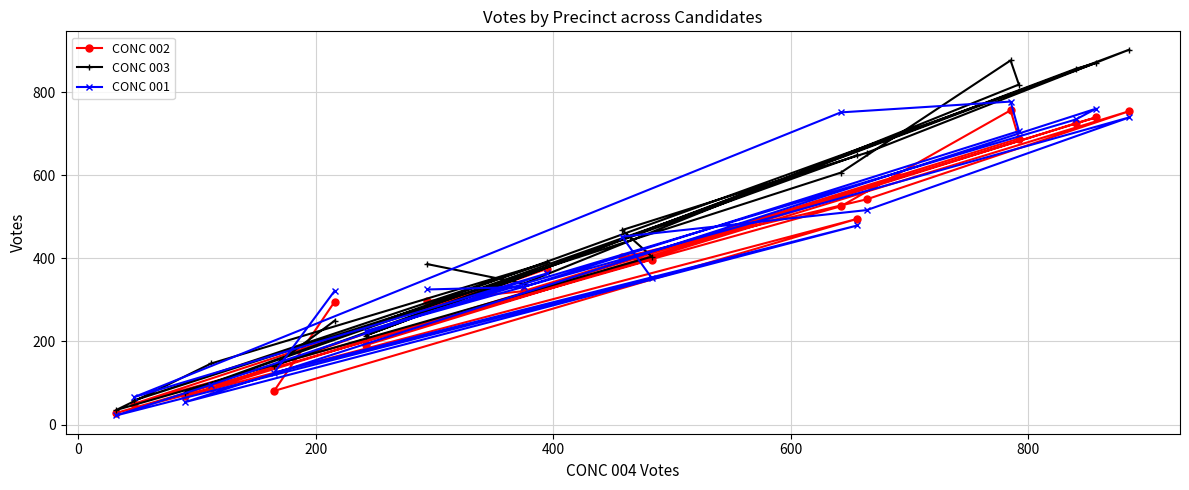

Reading left to right, transcribe all the data shown in this chart.

CONC 002: 296	81	495	68	739	725	191	754	542	402	397	28	87	375	50	525	756	688	321	297
CONC 003: 250	142	648	77	870	856	214	902	654	468	404	35	147	390	58	606	876	818	339	386
CONC 001: 322	125	479	54	760	734	225	739	516	452	352	22	96	364	66	751	777	706	331	325